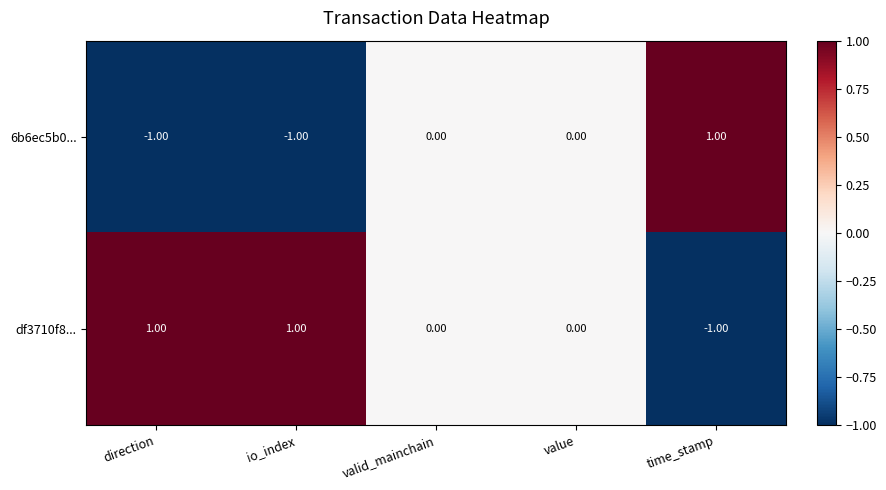

List the series in order of their overall mean, highest first.

df3710f8..., 6b6ec5b0...